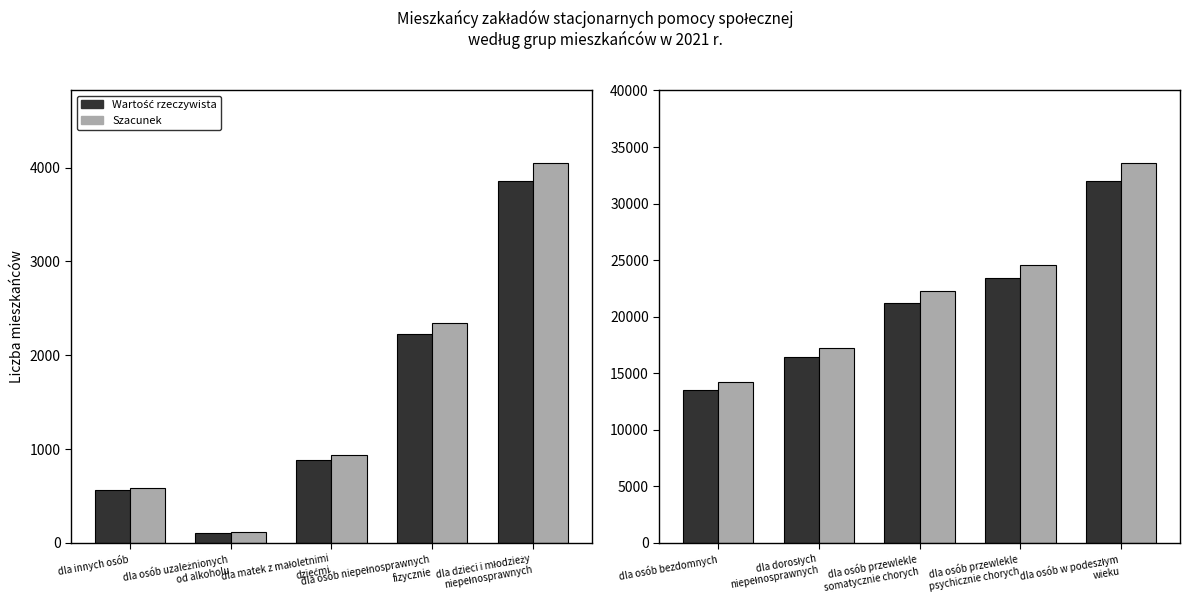

What position from the left is dla osób uzależnionych
od alkoholu?

2